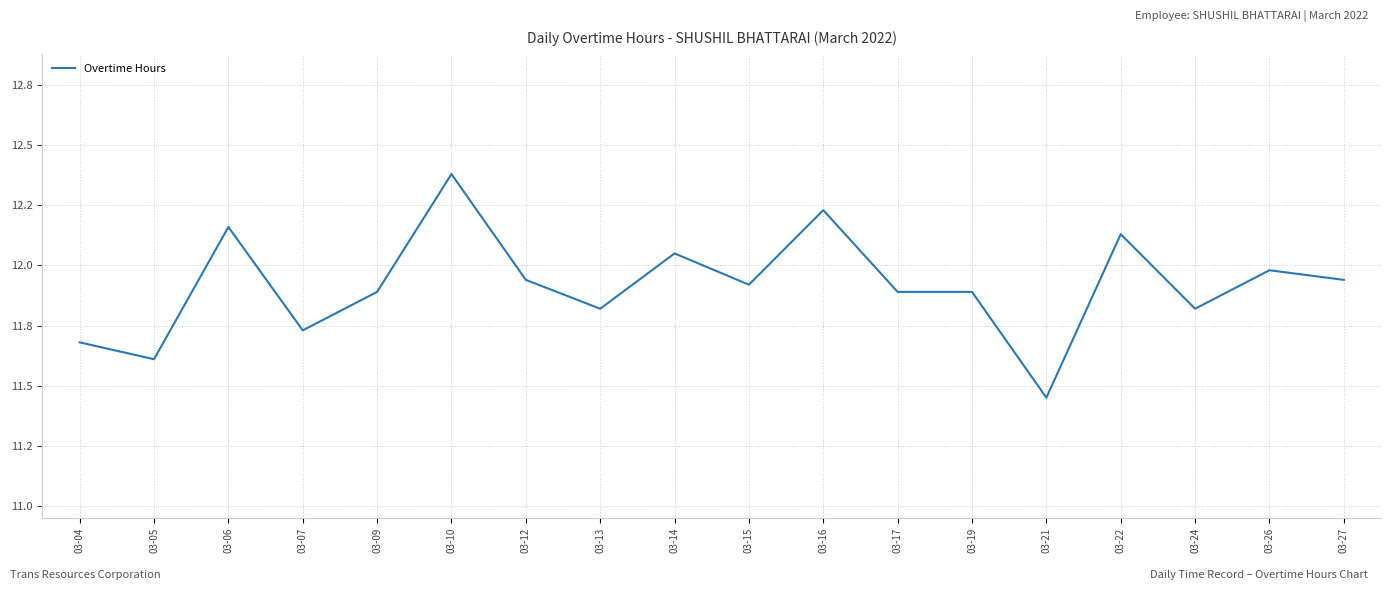

How many interior local peaks (higher than both neighbors) does the data have?

6